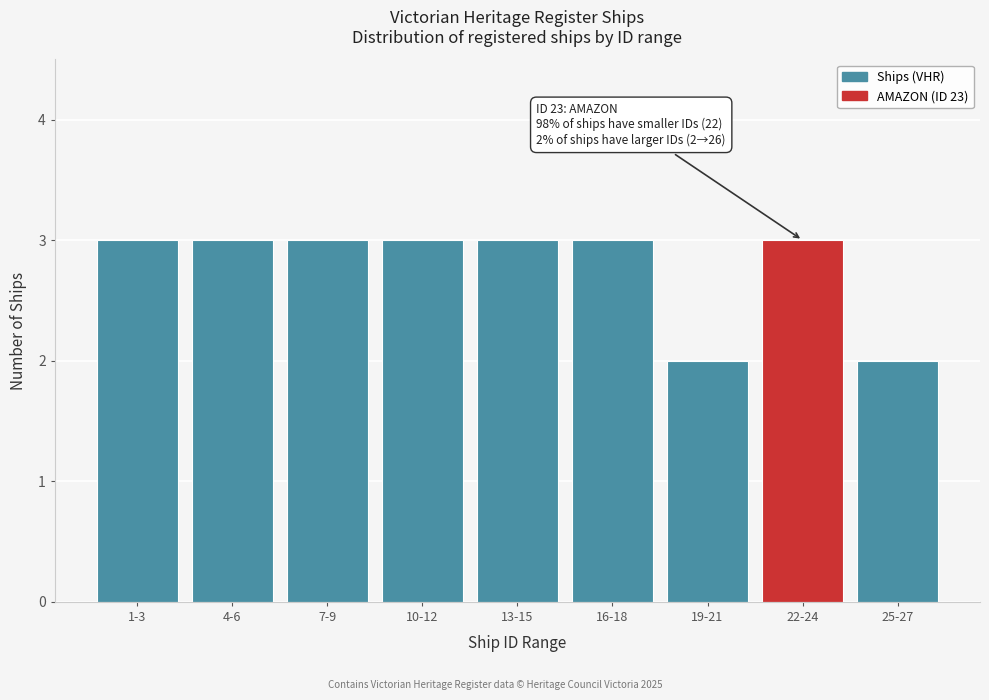

Reading left to right, transcribe all the data shown in this chart.

1-3=3	4-6=3	7-9=3	10-12=3	13-15=3	16-18=3	19-21=2	22-24=3	25-27=2